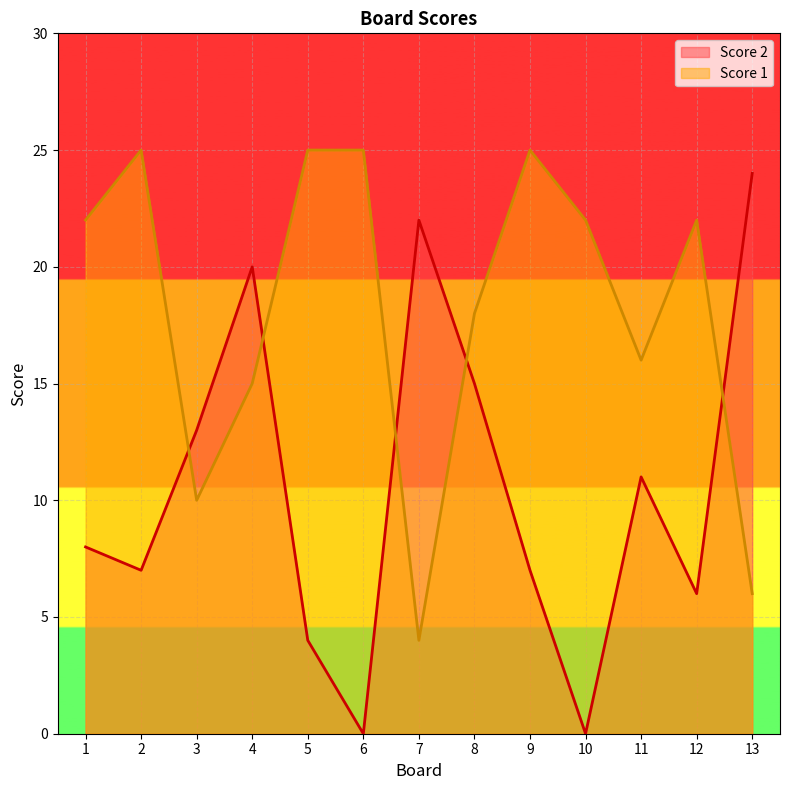

At which category does the chart reach its minimum across all series?

6